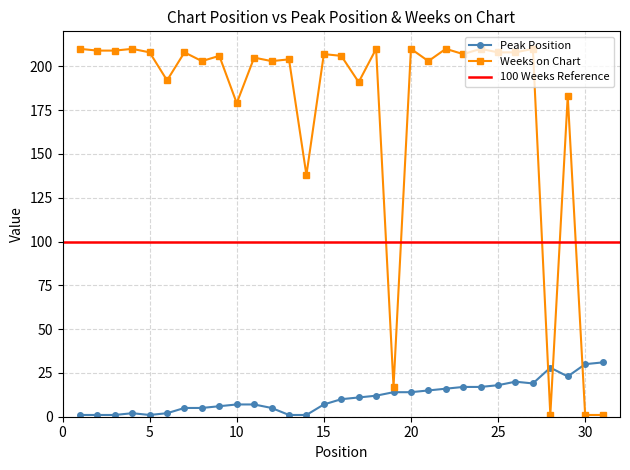

Which label corresponds to the largest value in the chart?

1